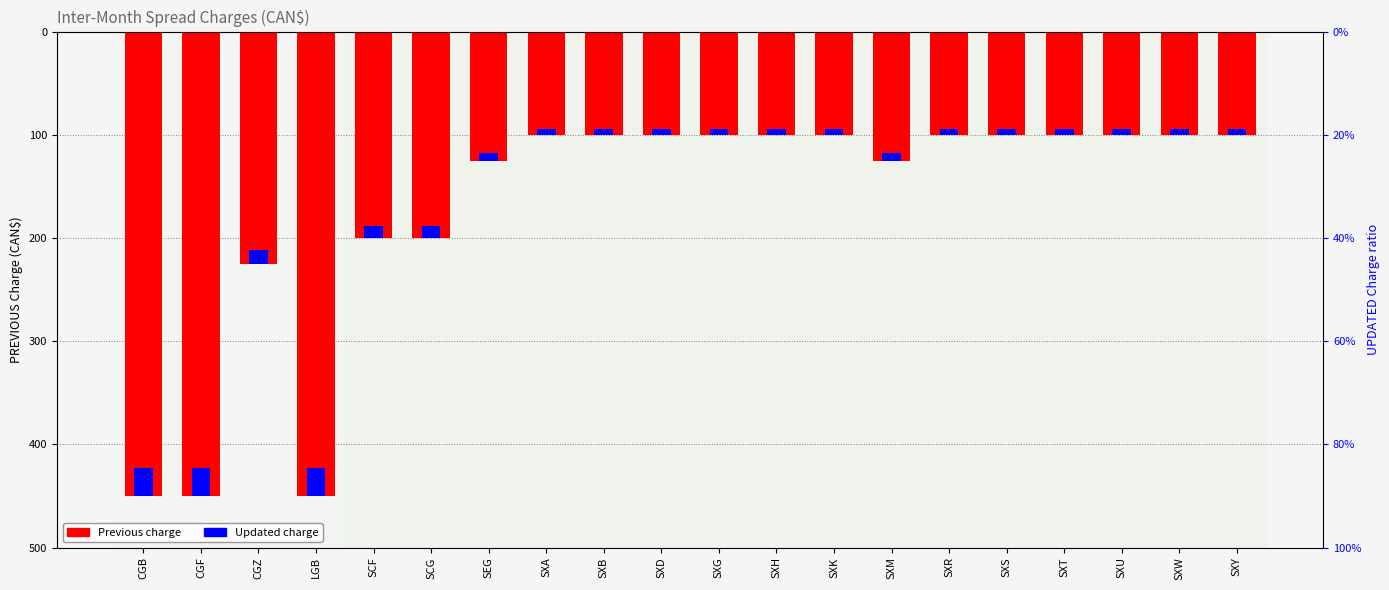

At SCF, list the series in order from largest to smallest.

UPDATED Inter-Month Spread Charge, PREVIOUS Inter-Month Spread Charge